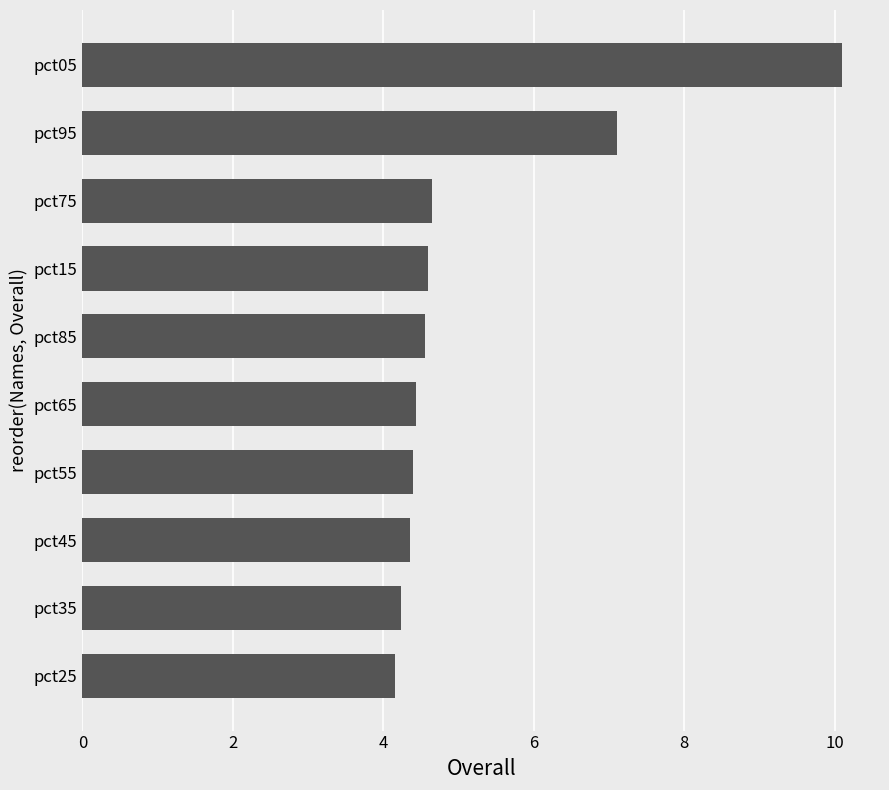

Are the bars horizontal?

Yes